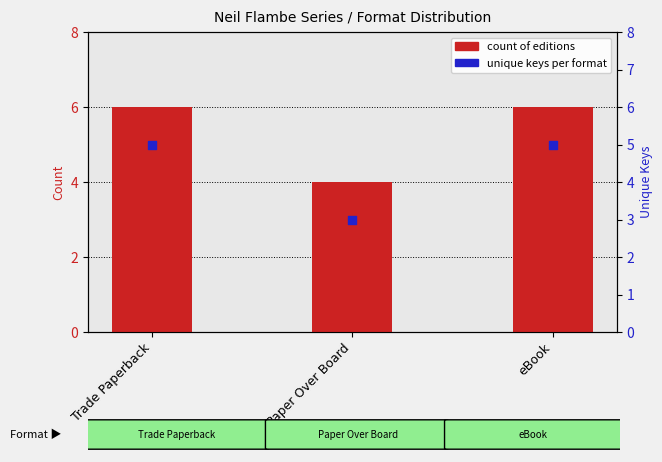

Is the value of count of editions at Trade Paperback greater than the value of unique keys per format at Paper Over Board?

Yes